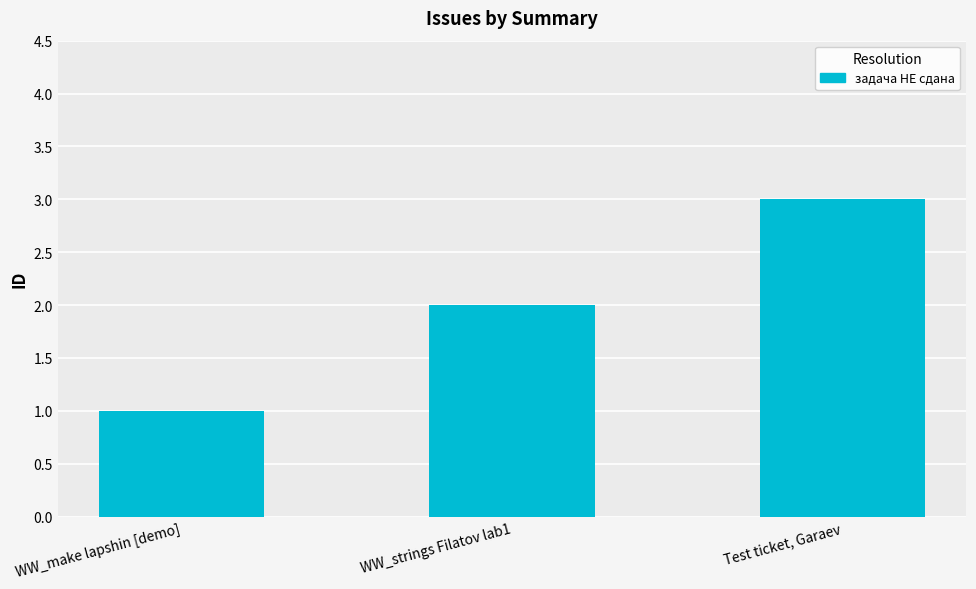

What is the minimum value shown in the chart?

1